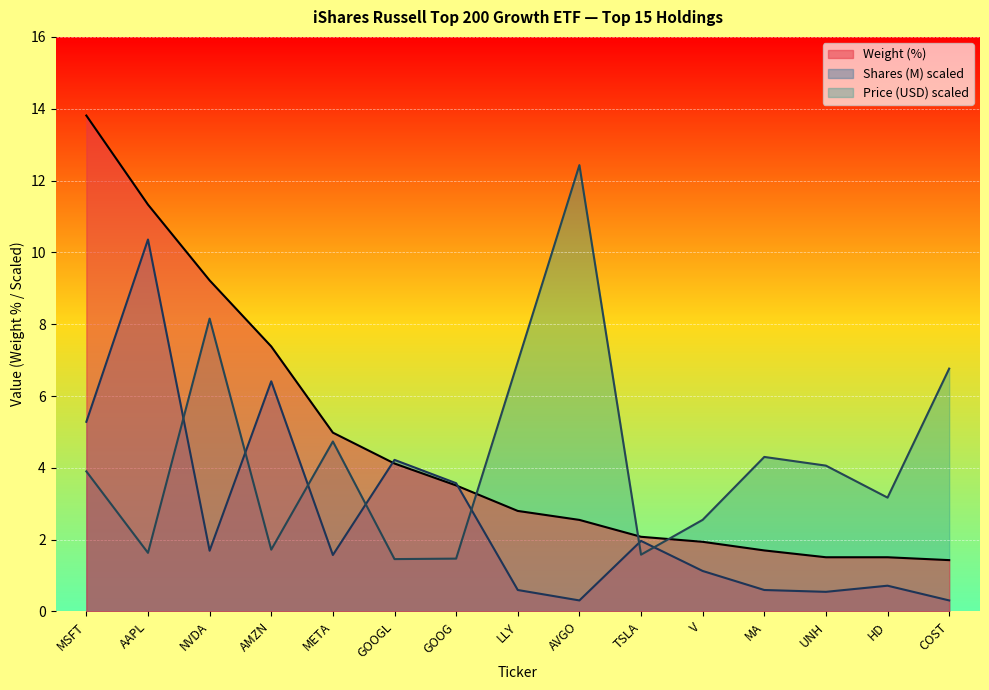

What is the label of the 15th point from the left?

COST